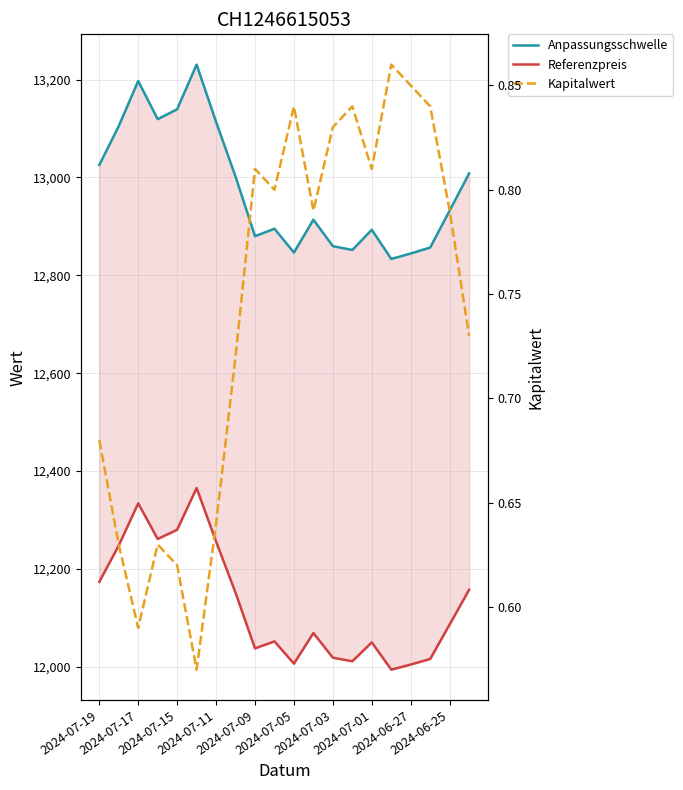

What is the minimum value shown in the chart?

0.6